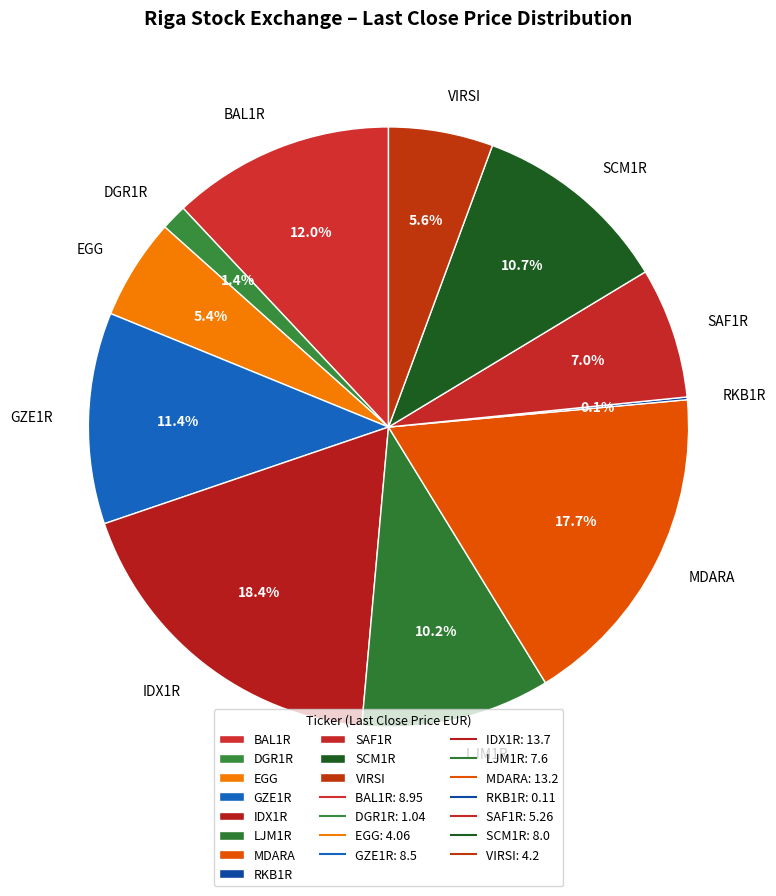

Between IDX1R and BAL1R, which is larger?

IDX1R